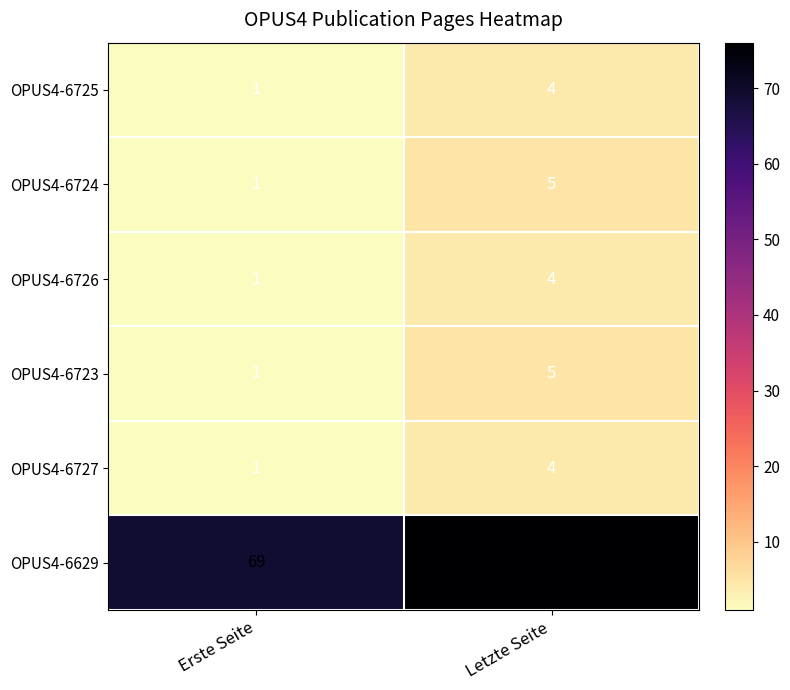

What is the greatest value displayed?

76